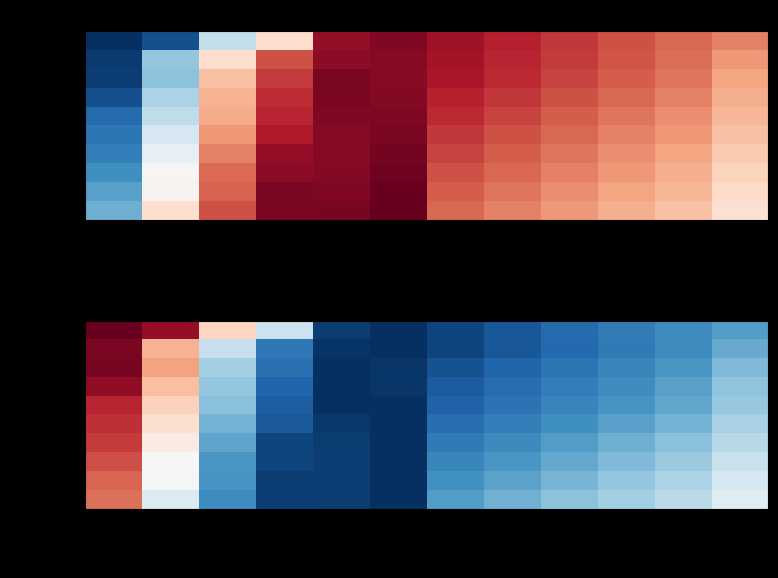

Is the value of Hanse at Sep-15 greater than the value of Victoria at May-16?

Yes